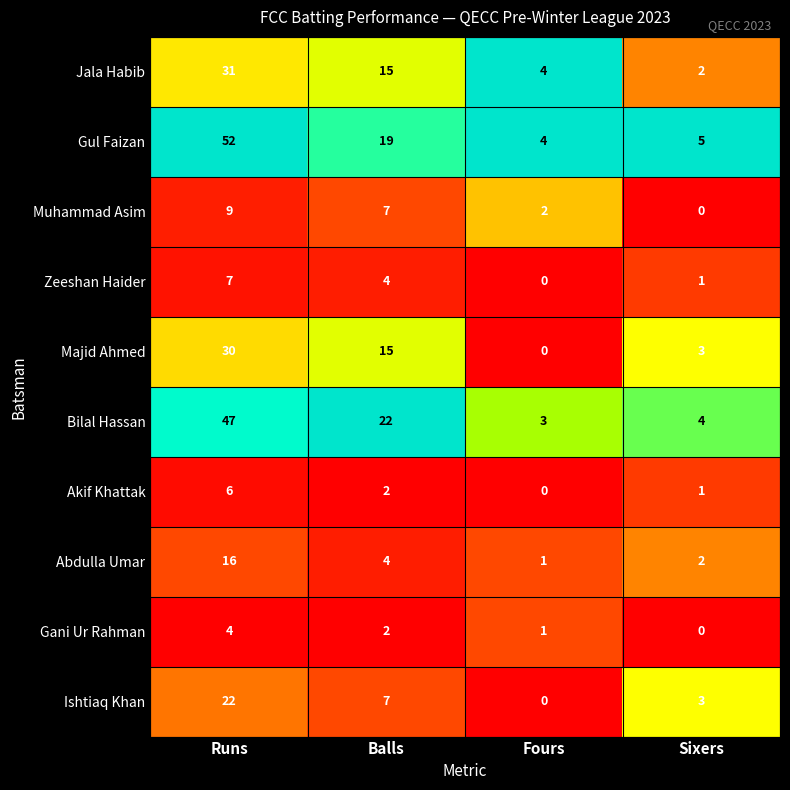

What is the maximum value shown in the chart?

52